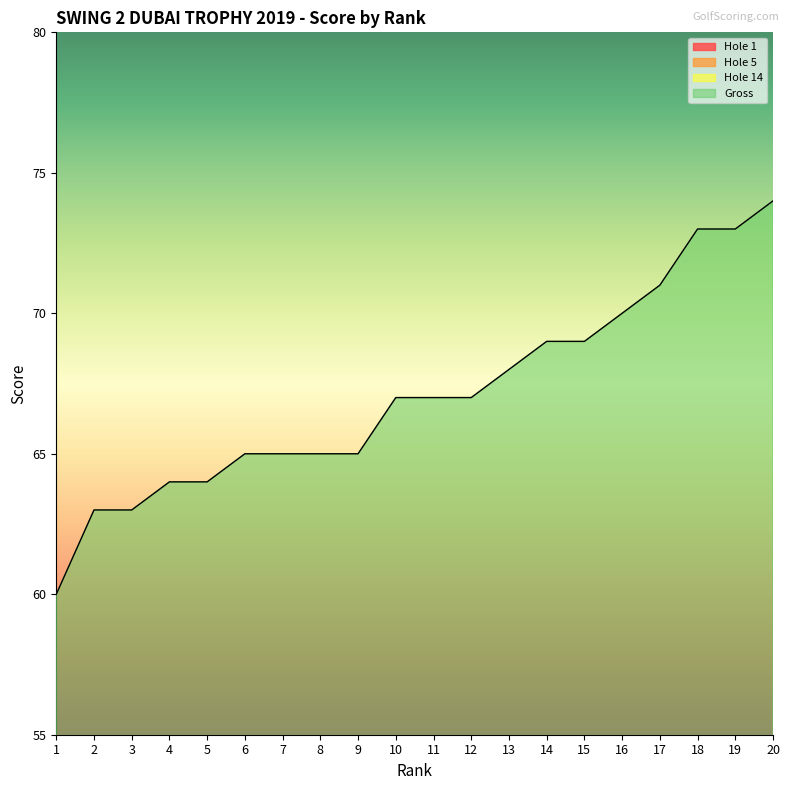

Reading left to right, transcribe all the data shown in this chart.

Hole 1: 3	4	4	4	5	4	5	4	5	4	4	5	4	4	5	5	4	4	4	4
Hole 5: 4	3	3	5	4	4	3	4	4	3	4	3	4	5	4	4	4	5	5	5
Hole 14: 5	5	5	5	5	4	4	5	5	5	5	5	4	5	5	5	4	6	6	5
Gross: 60	63	63	64	64	65	65	65	65	67	67	67	68	69	69	70	71	73	73	74